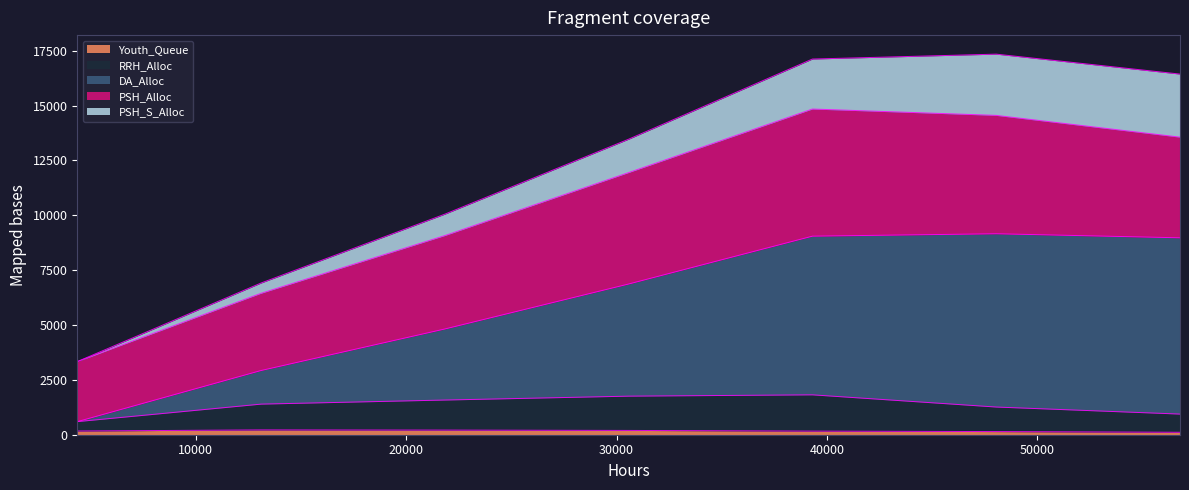

The RRH_Alloc series shows 941 at 56784. True or false?

True